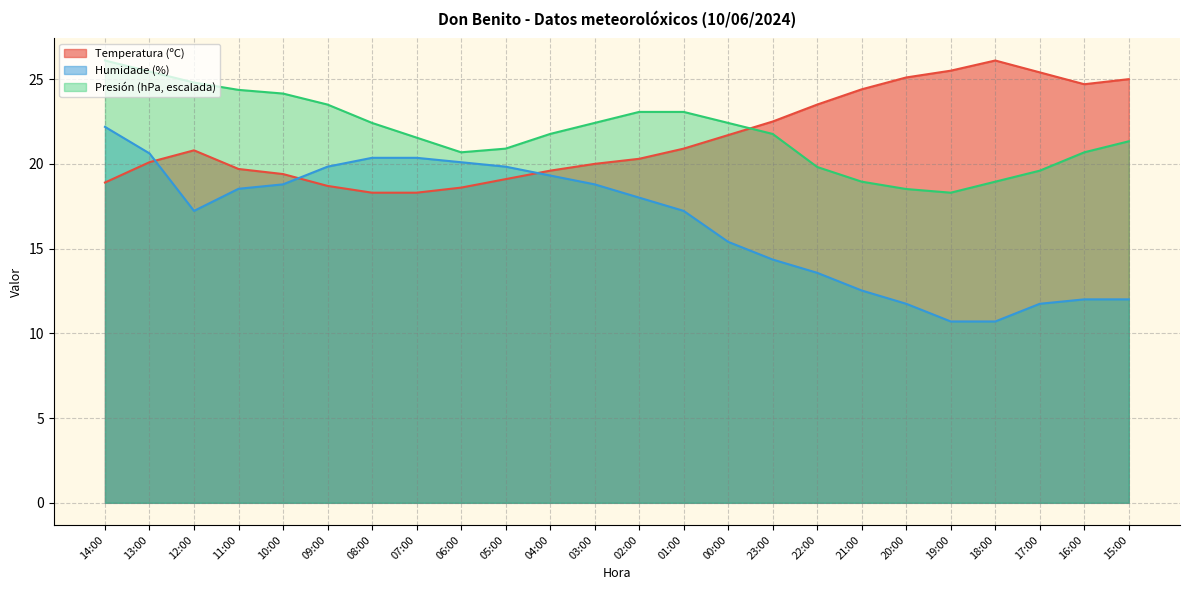

What is the sum of the Temperatura (ºC) values at 08:00 and 00:00?

40.0